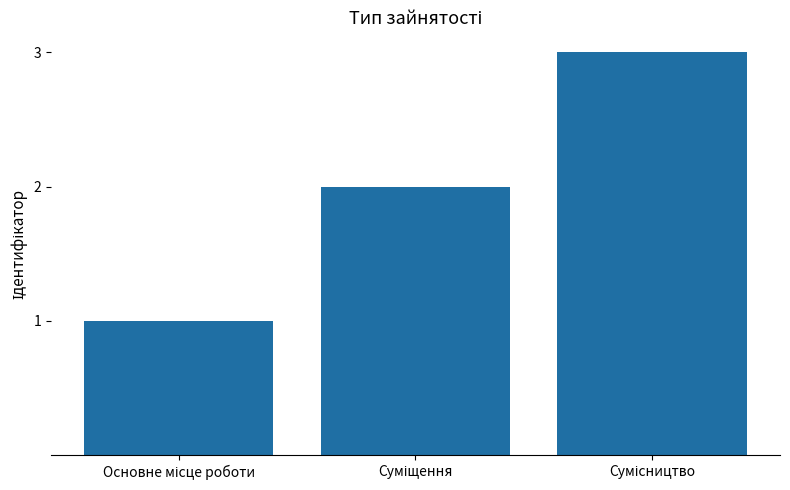

What is the sum of all values?

6